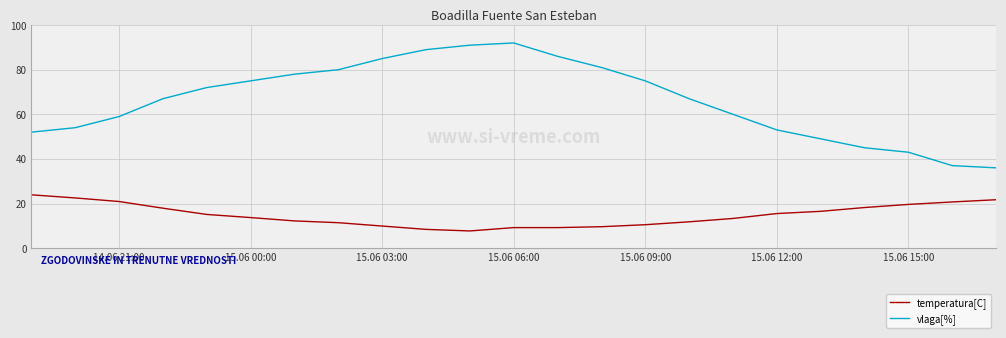

Which series has the widest spread of values?

vlaga[%]